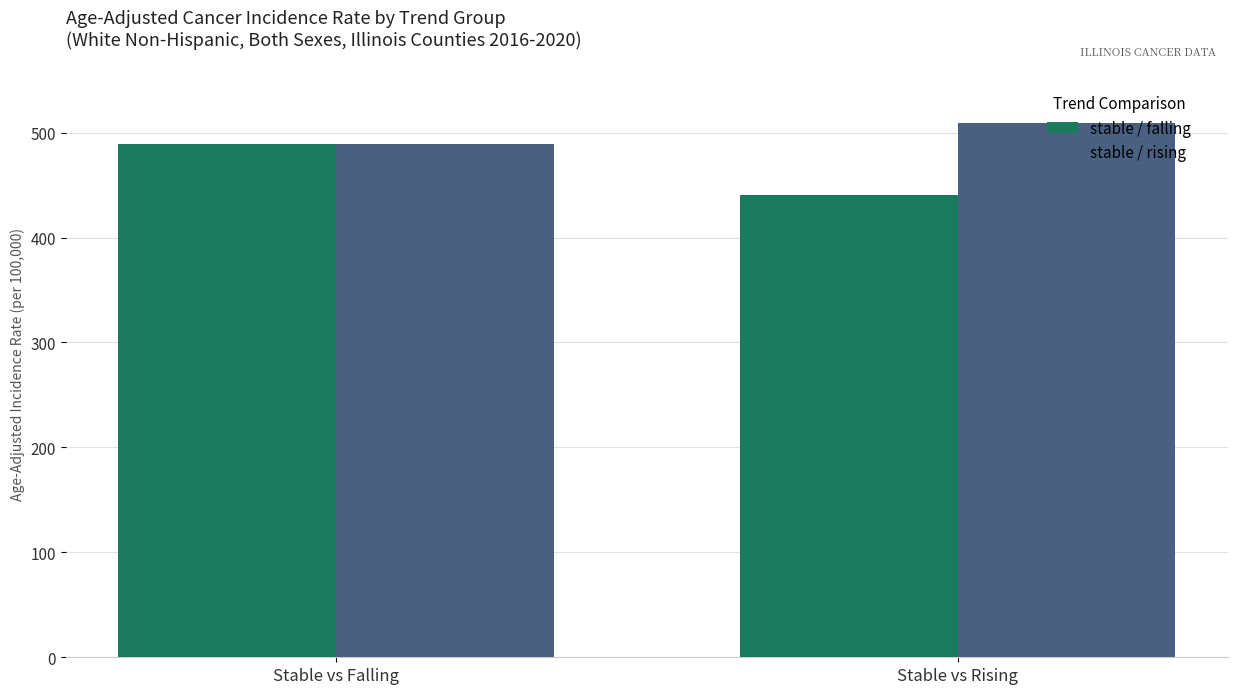

What is the sum of all stable / rising values?

998.8